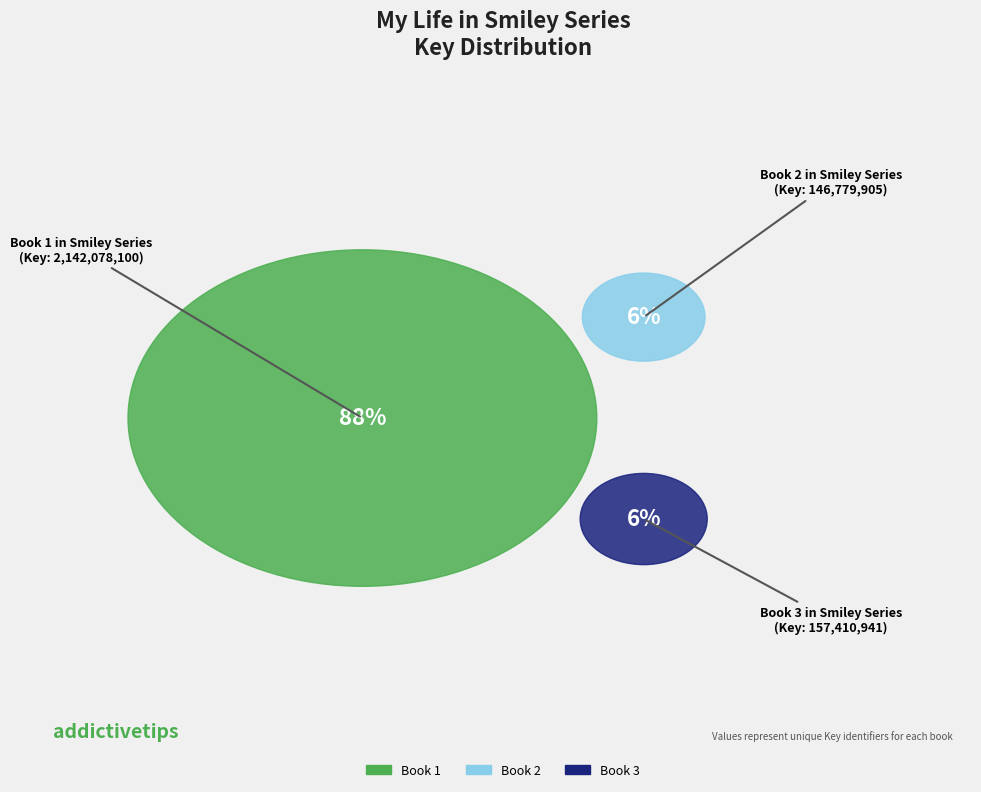

To the nearest percent, what is the average slice percentage?

33%